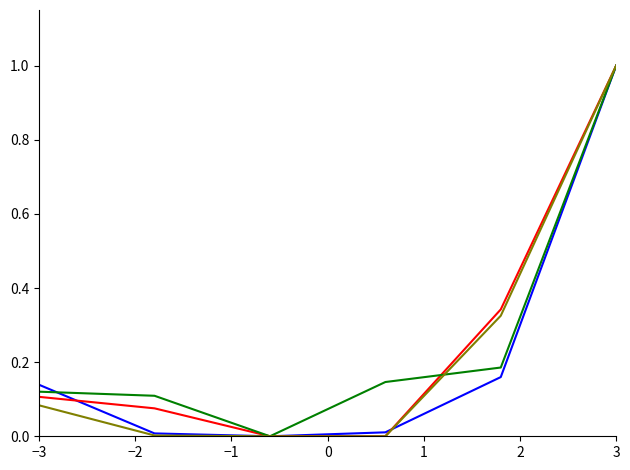

What is the maximum value shown in the chart?

1.0